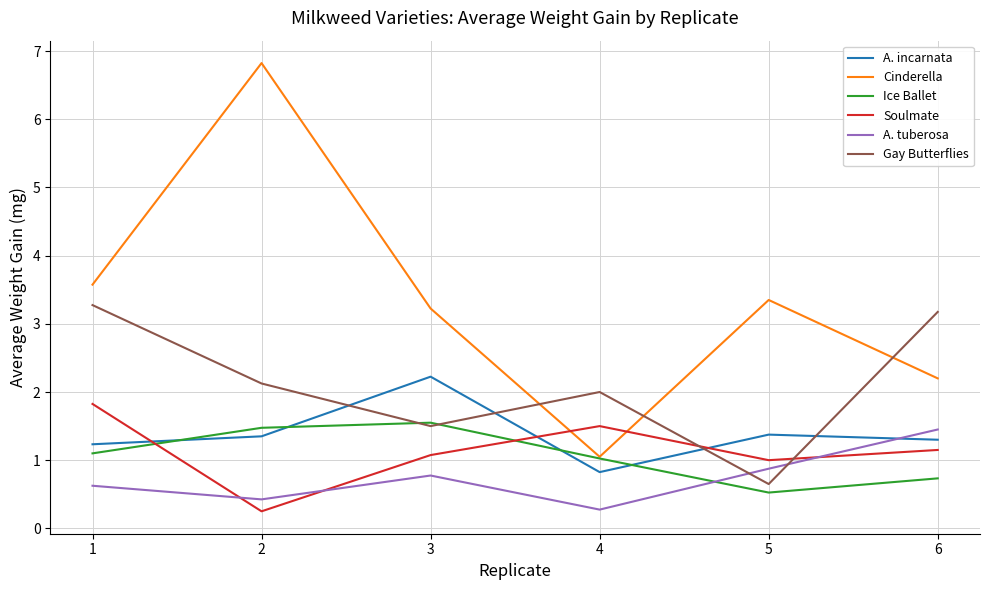

The Ice Ballet series shows 1.1 at 6. True or false?

False